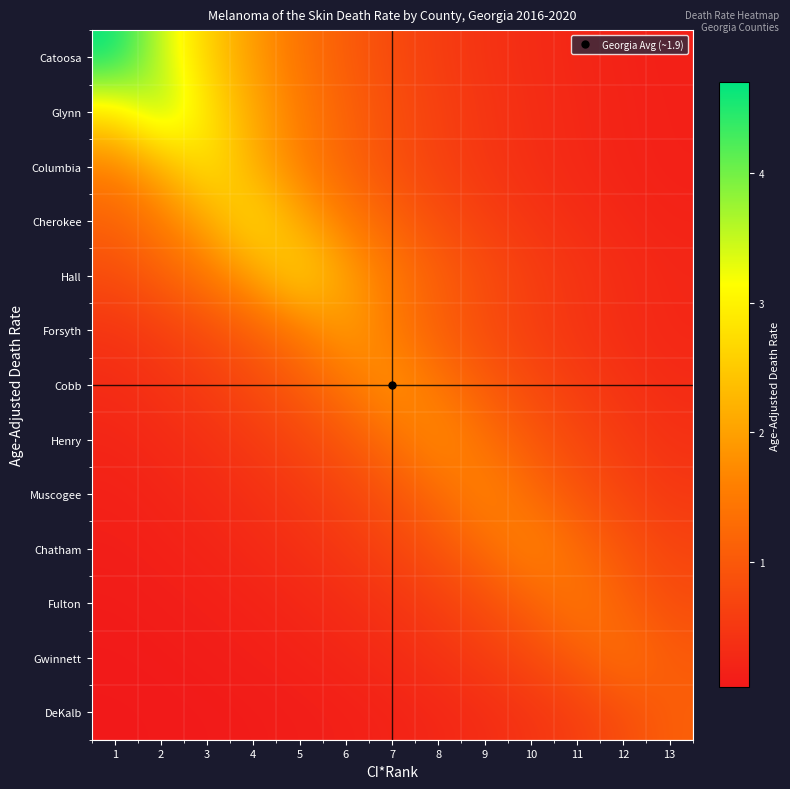

Reading left to right, list all the values displayed in this chart.

Catoosa: 1=4.7	2=3.5	3=2.6	4=1.9	5=1.4	6=1.0	7=0.8	8=0.6	9=0.4	10=0.3	11=0.2	12=0.2	13=0.1
Glynn: 1=2.8	2=3.8	3=2.8	4=2.1	5=1.5	6=1.1	7=0.8	8=0.6	9=0.5	10=0.3	11=0.3	12=0.2	13=0.1
Columbia: 1=1.6	2=2.1	3=2.9	4=2.1	5=1.6	6=1.2	7=0.9	8=0.6	9=0.5	10=0.4	11=0.3	12=0.2	13=0.1
Cherokee: 1=1.1	2=1.5	3=2.1	4=2.8	5=2.1	6=1.5	7=1.1	8=0.8	9=0.6	10=0.5	11=0.3	12=0.3	13=0.2
Hall: 1=0.8	2=1.1	3=1.5	4=2.0	5=2.7	6=2.0	7=1.5	8=1.1	9=0.8	10=0.6	11=0.4	12=0.3	13=0.2
Forsyth: 1=0.4	2=0.6	3=0.8	4=1.1	5=1.5	6=2.0	7=1.5	8=1.1	9=0.8	10=0.6	11=0.4	12=0.3	13=0.2
Cobb: 1=0.3	2=0.4	3=0.6	4=0.8	5=1.0	6=1.4	7=1.9	8=1.4	9=1.0	10=0.8	11=0.6	12=0.4	13=0.3
Henry: 1=0.2	2=0.3	3=0.4	4=0.5	5=0.7	6=1.0	7=1.3	8=1.8	9=1.3	10=1.0	11=0.7	12=0.5	13=0.4
Muscogee: 1=0.2	2=0.2	3=0.3	4=0.4	5=0.5	6=0.7	7=0.9	8=1.3	9=1.7	10=1.3	11=0.9	12=0.7	13=0.5
Chatham: 1=0.1	2=0.2	3=0.2	4=0.3	5=0.4	6=0.5	7=0.7	8=0.9	9=1.3	10=1.7	11=1.3	12=0.9	13=0.7
Fulton: 1=0.1	2=0.1	3=0.1	4=0.2	5=0.2	6=0.3	7=0.5	8=0.6	9=0.8	10=1.1	11=1.5	12=1.1	13=0.8
Gwinnett: 1=0.1	2=0.1	3=0.1	4=0.1	5=0.2	6=0.2	7=0.3	8=0.4	9=0.6	10=0.8	11=1.0	12=1.4	13=1.0
DeKalb: 1=0.0	2=0.0	3=0.1	4=0.1	5=0.1	6=0.1	7=0.2	8=0.2	9=0.3	10=0.4	11=0.6	12=0.8	13=1.1